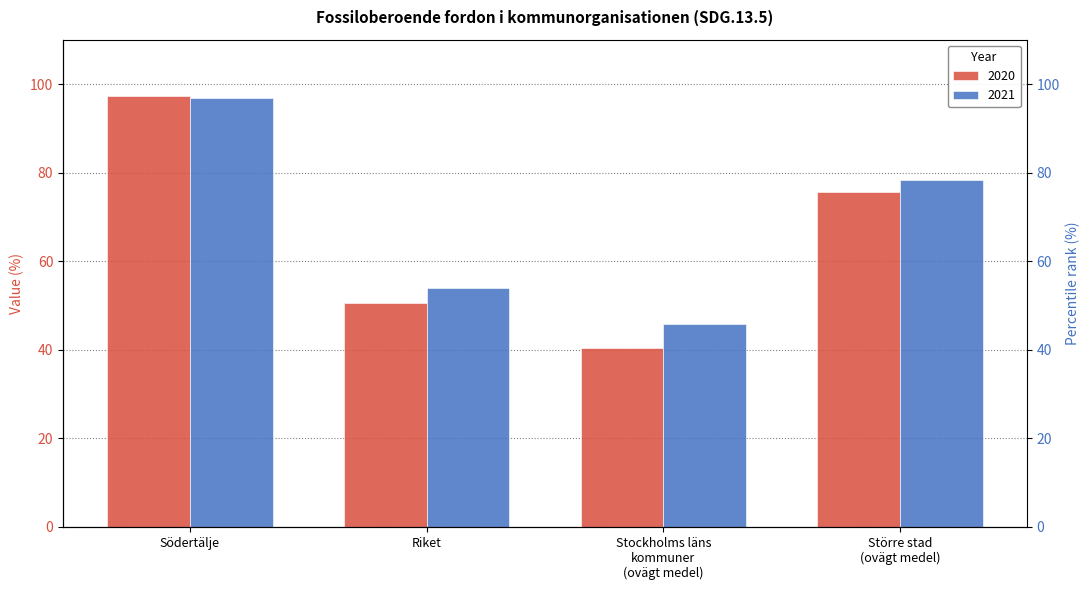

At which label does 2020 reach its minimum?

Stockholms läns kommuner (ovägt medel)